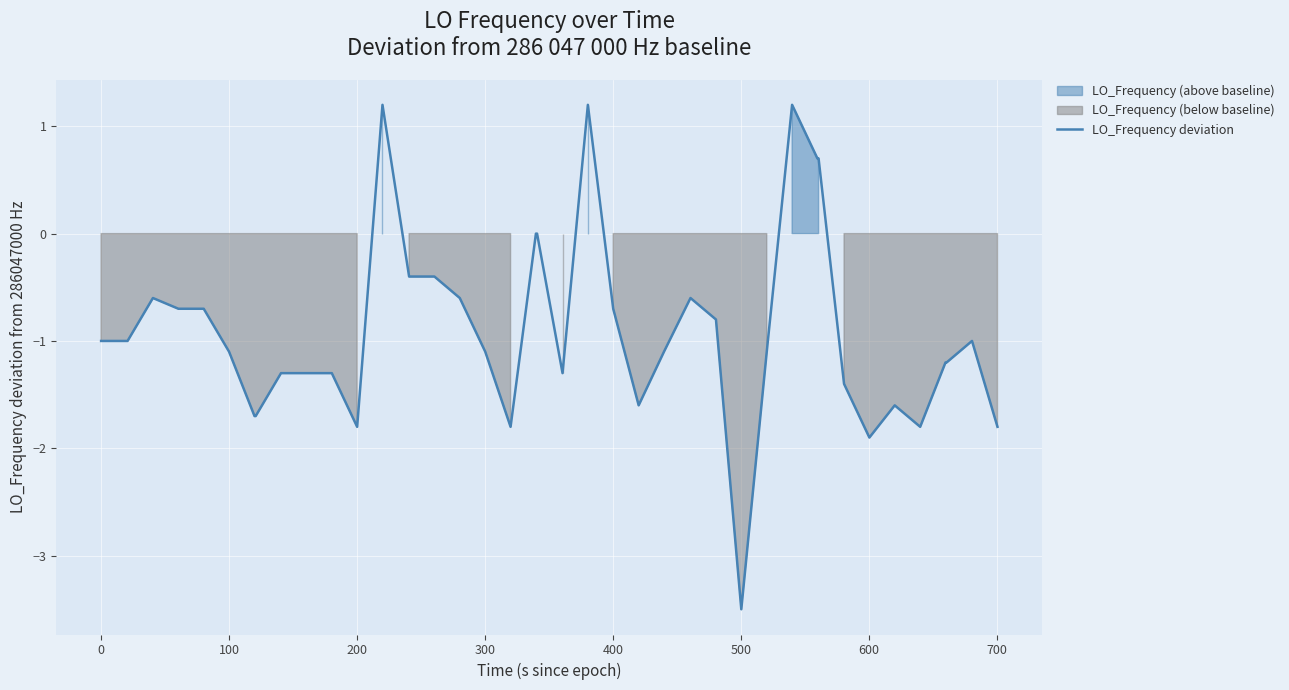

What is the greatest value displayed?

1.2